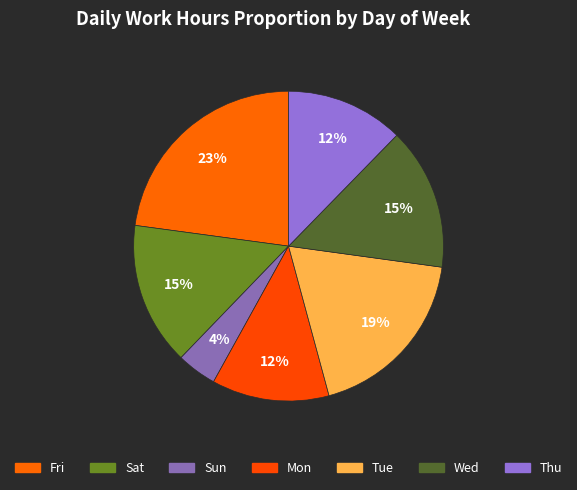

Which category has the biggest portion of the pie?

Fri